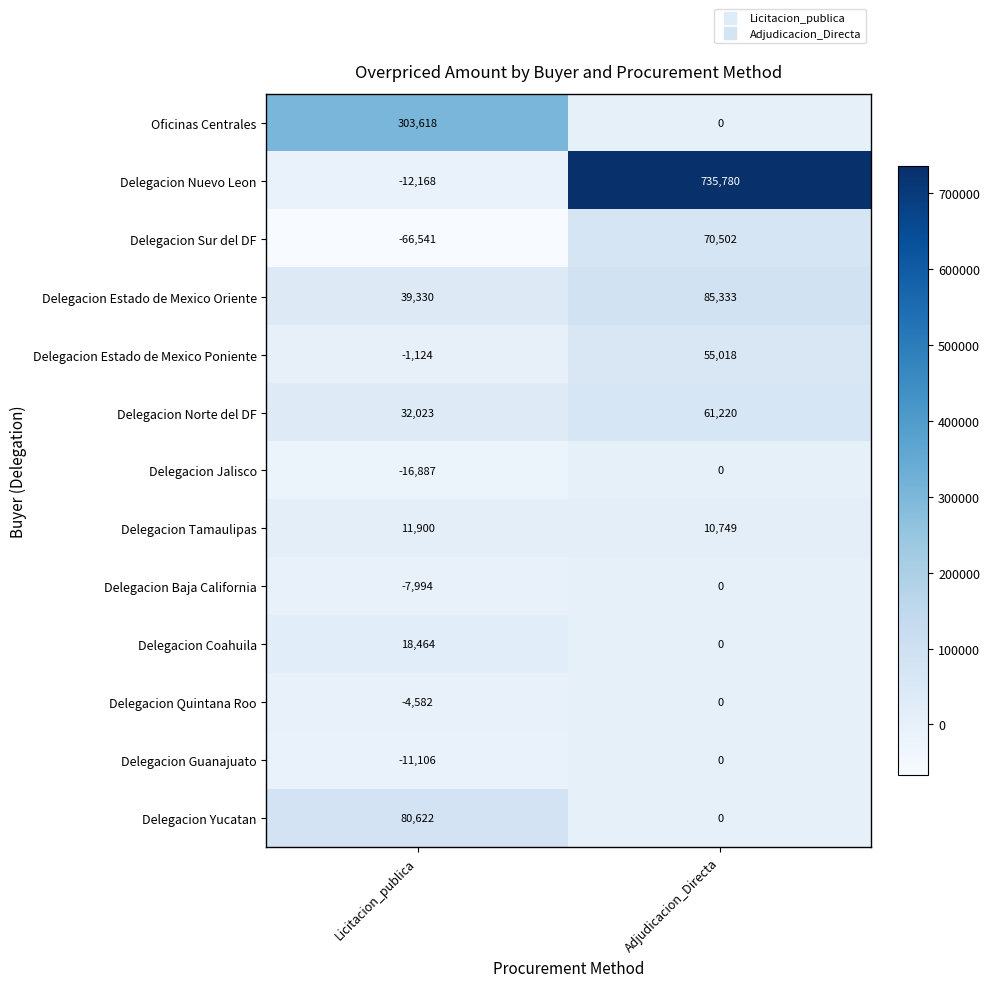

How many series are shown in this chart?

13